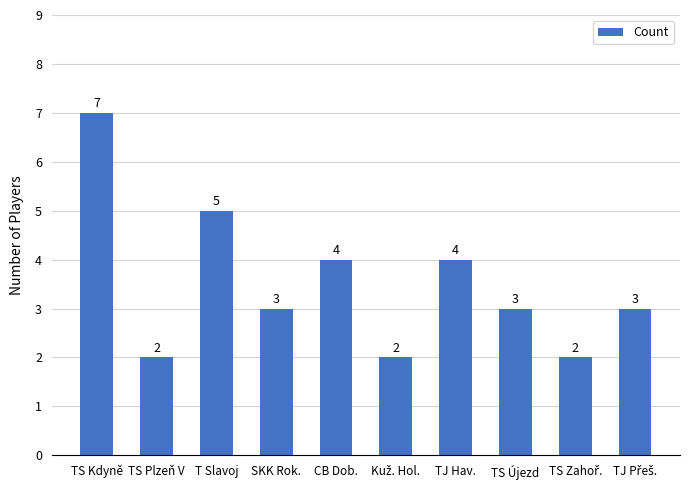

What is the value of the 8th bar from the left?

3